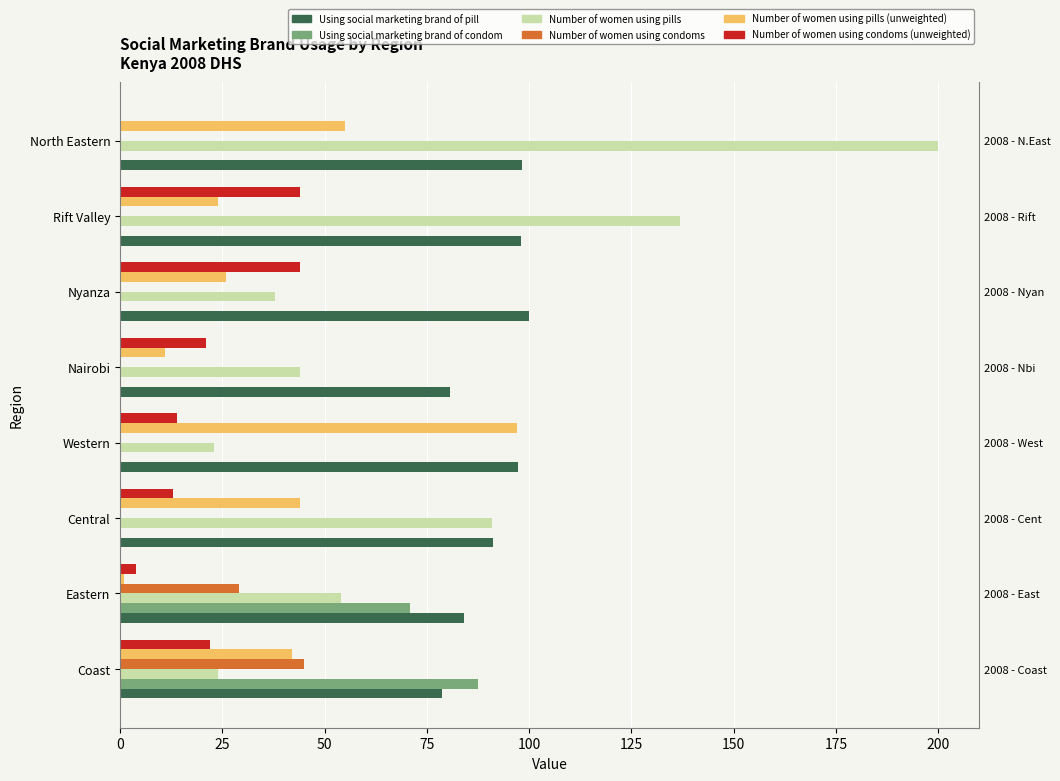

How many data points does each series have?

8